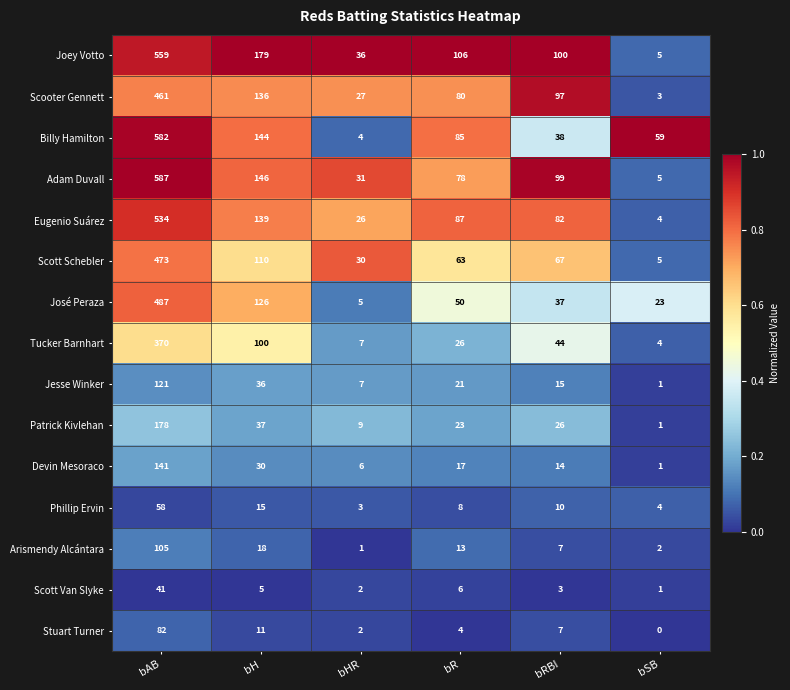

Where does the Scott Schebler series first go above 67?

bAB